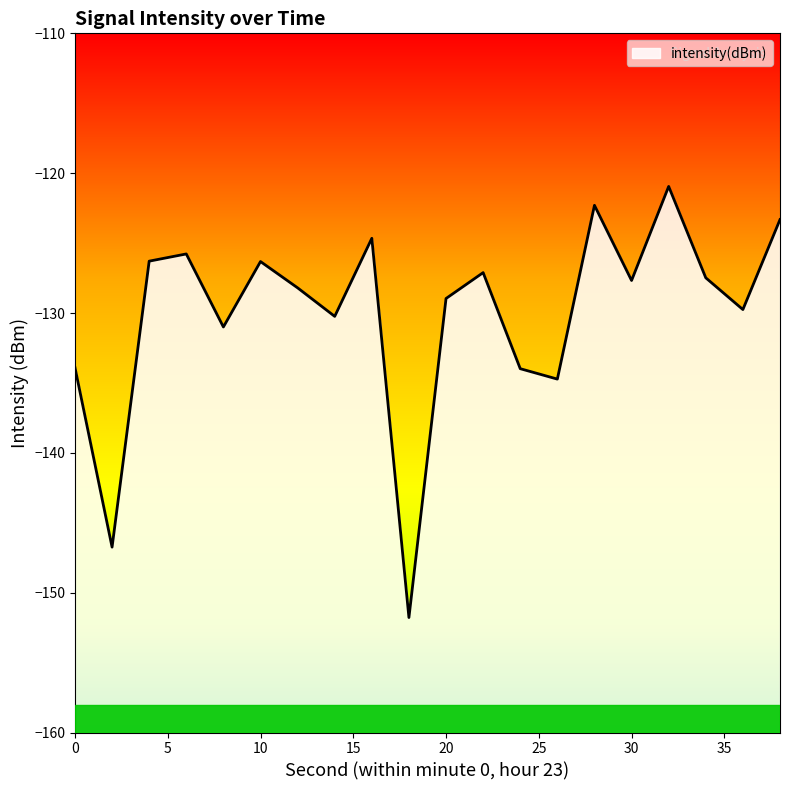

Reading right to left, what are all the values shown in this chart?

38=-123.3	36=-129.8	34=-127.5	32=-120.9	30=-127.7	28=-122.3	26=-134.7	24=-134.0	22=-127.1	20=-129.0	18=-151.8	16=-124.7	14=-130.2	12=-128.2	10=-126.3	8=-131.0	6=-125.8	4=-126.3	2=-146.7	0=-133.9